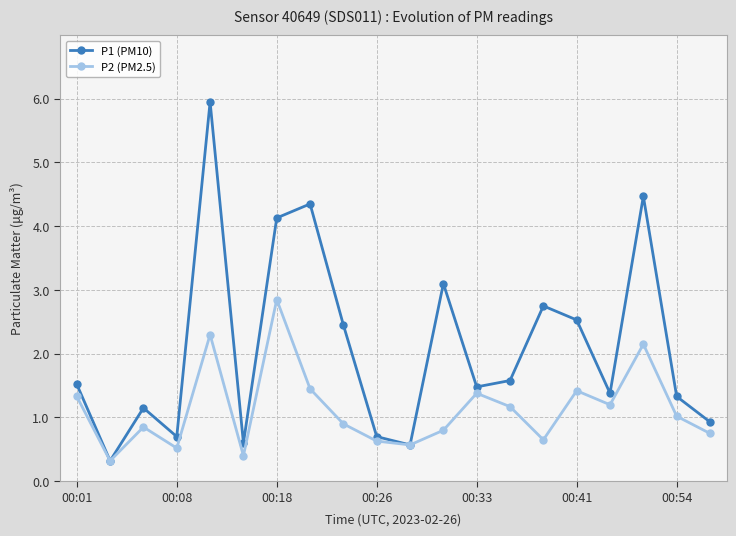

What is the difference between the second highest and second lowest values in the P1 (PM10) series?

3.9